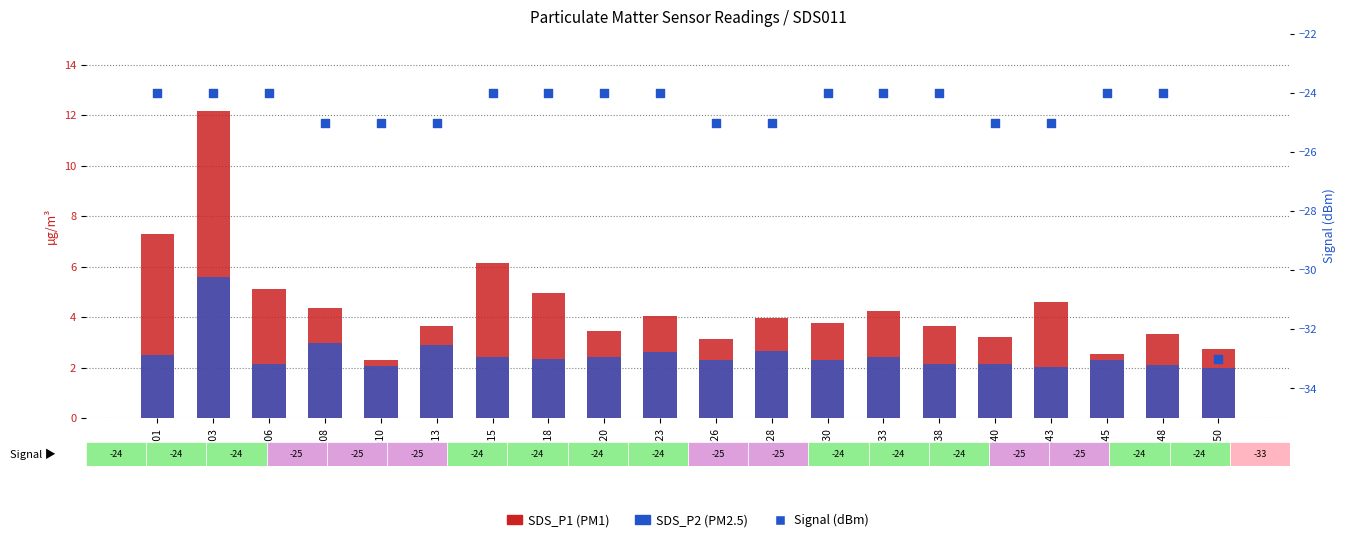

What are all the series names shown in the legend?

SDS_P1, SDS_P2, Signal